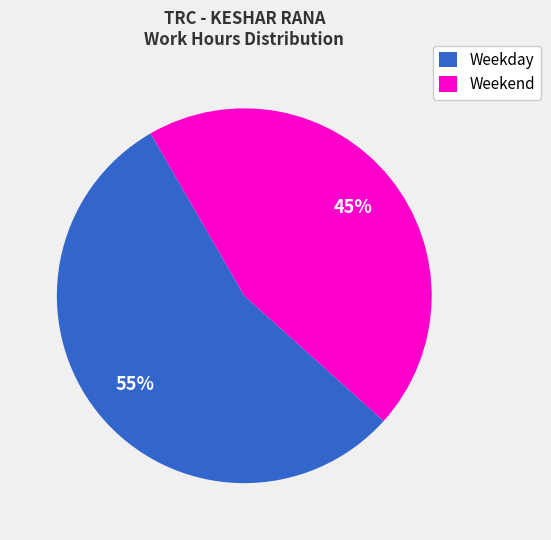

To the nearest percent, what percentage of the pie is Weekend?

45%